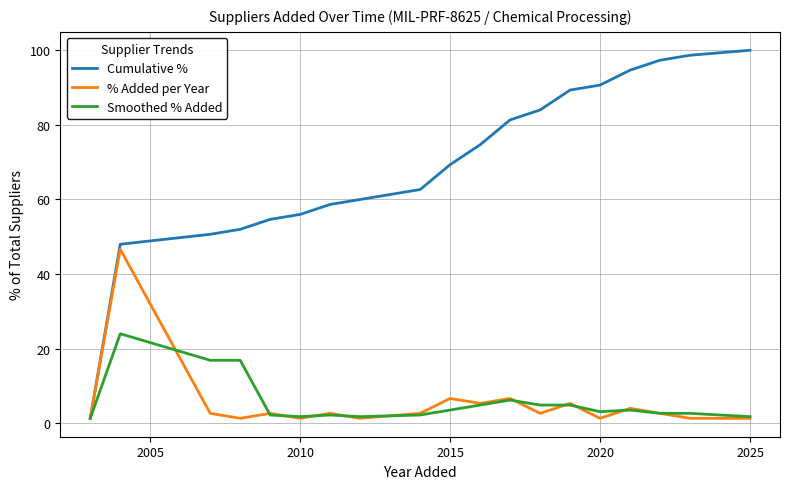

Which series has the largest range (max minus min)?

Cumulative %